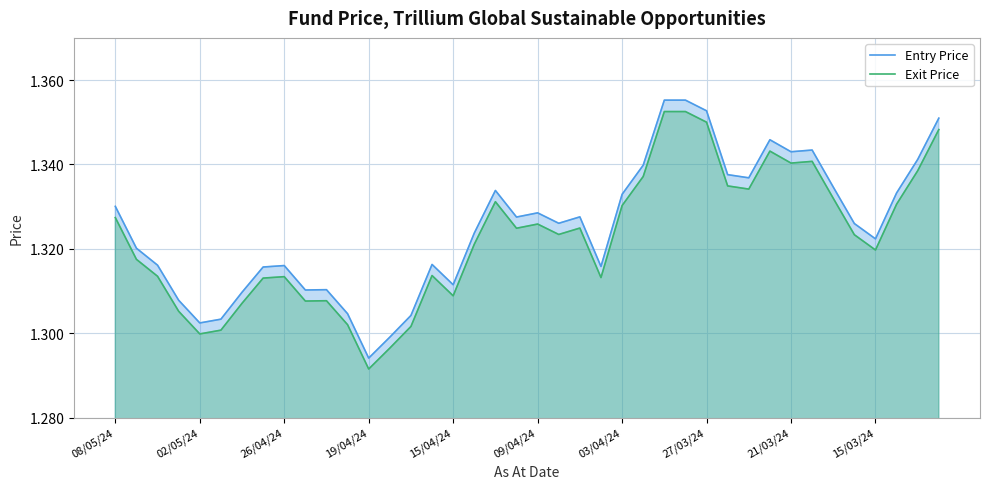

Reading right to left, transcribe all the data shown in this chart.

Entry Price: 1.4	1.3	1.3	1.3	1.3	1.3	1.3	1.3	1.3	1.3	1.3	1.4	1.4	1.4	1.3	1.3	1.3	1.3	1.3	1.3	1.3	1.3	1.3	1.3	1.3	1.3	1.3	1.3	1.3	1.3	1.3	1.3	1.3	1.3	1.3	1.3	1.3	1.3	1.3	1.3
Exit Price: 1.3	1.3	1.3	1.3	1.3	1.3	1.3	1.3	1.3	1.3	1.3	1.4	1.4	1.4	1.3	1.3	1.3	1.3	1.3	1.3	1.3	1.3	1.3	1.3	1.3	1.3	1.3	1.3	1.3	1.3	1.3	1.3	1.3	1.3	1.3	1.3	1.3	1.3	1.3	1.3